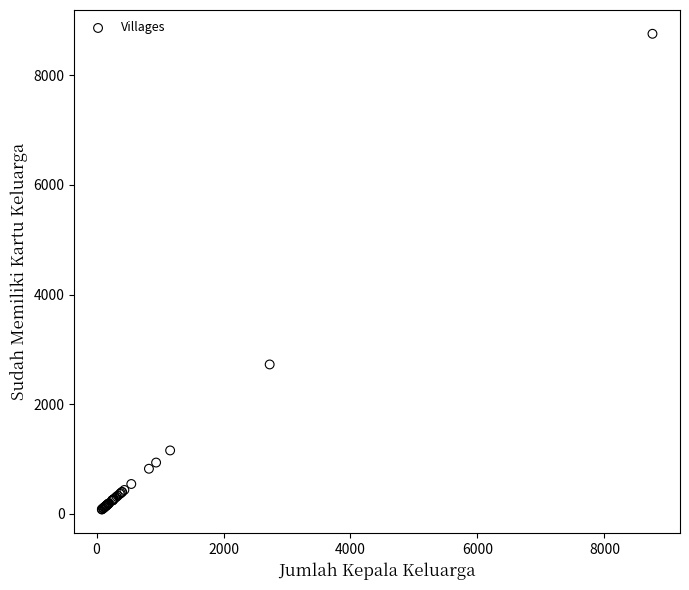

What Y value in the scatter plot is closest to 4420?

2727